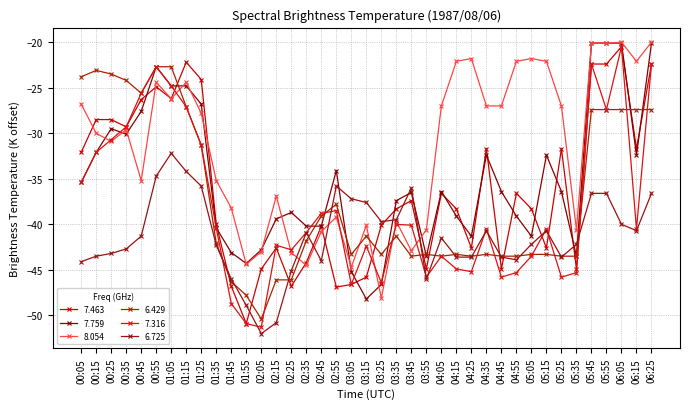

How many interior local peaks does the 8.054 series have?

10